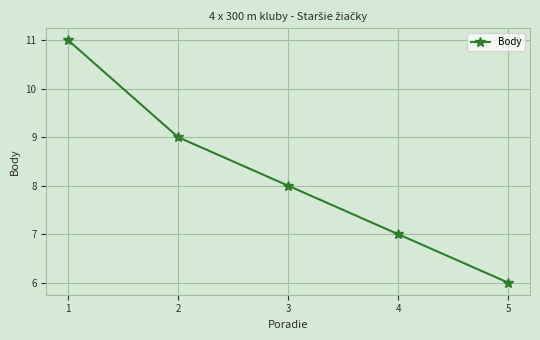

Which has a higher value, 1 or 5?

1